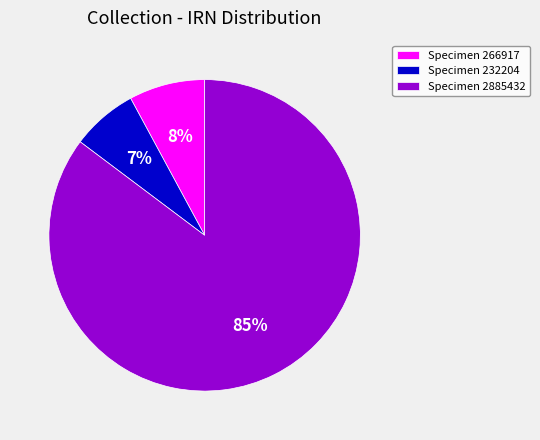

Which has a higher value, Specimen 232204 or Specimen 2885432?

Specimen 2885432